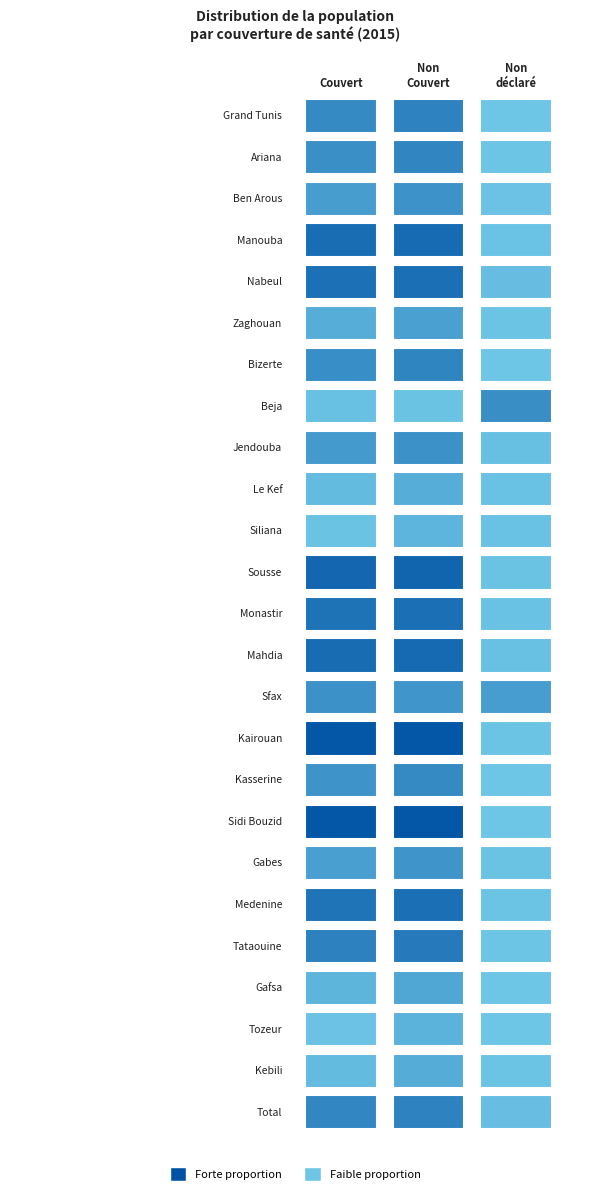

Count the Couvert values in the range 0 to 1.

25